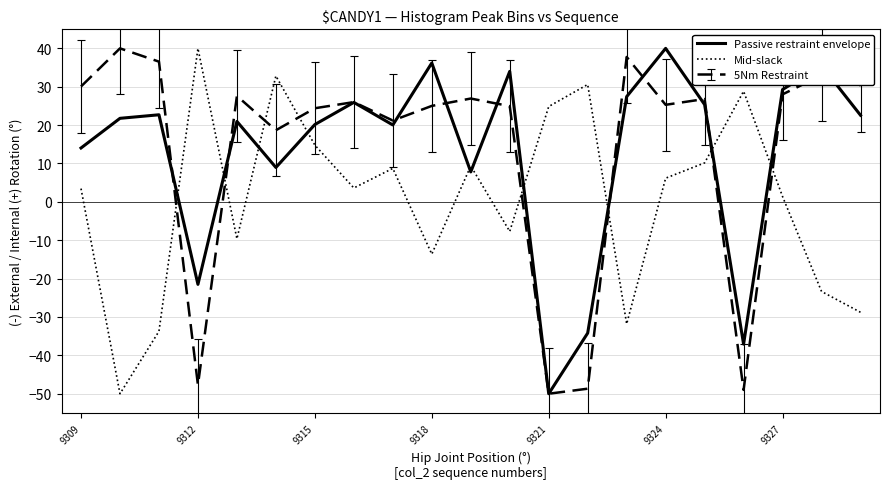

After their last crossing, which series has the higher values: Mid-slack or Passive restraint envelope?

Passive restraint envelope